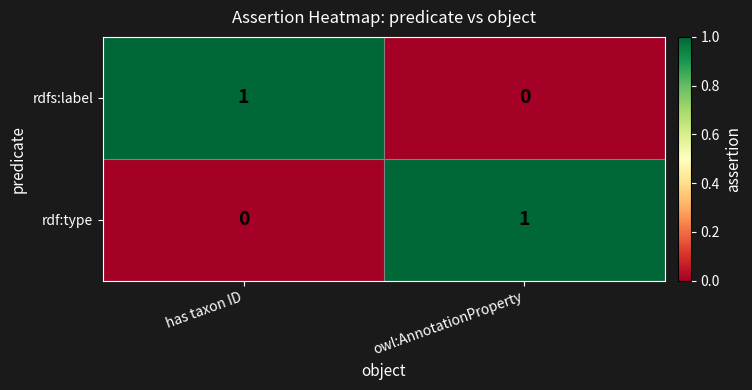

Reading right to left, what are all the values shown in this chart?

rdfs:label: 0	1
rdf:type: 1	0